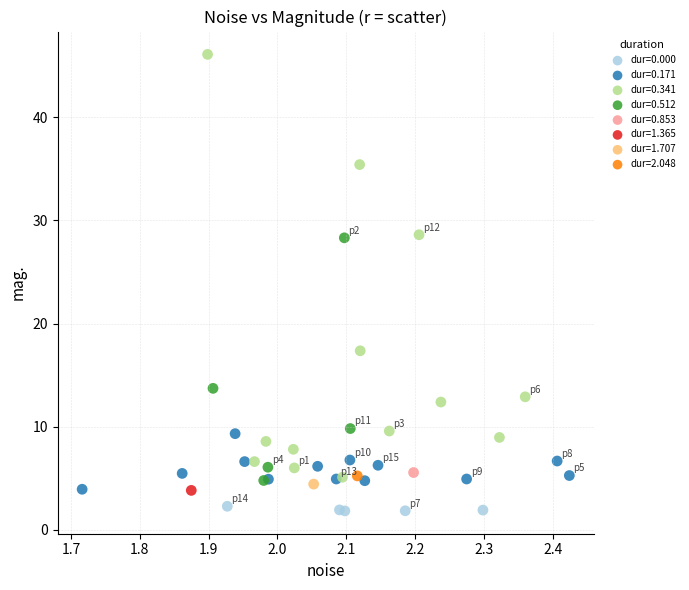

What are all the series names shown in the legend?

dur=0.000, dur=0.171, dur=0.341, dur=0.512, dur=0.853, dur=1.365, dur=1.707, dur=2.048